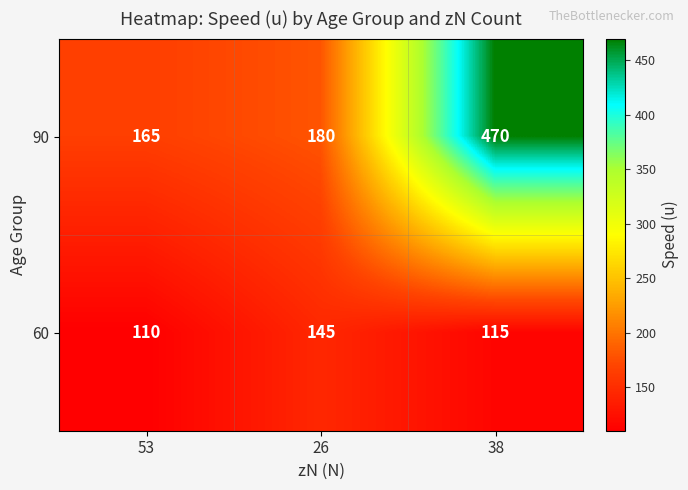

Which series has the largest total across all categories?

90